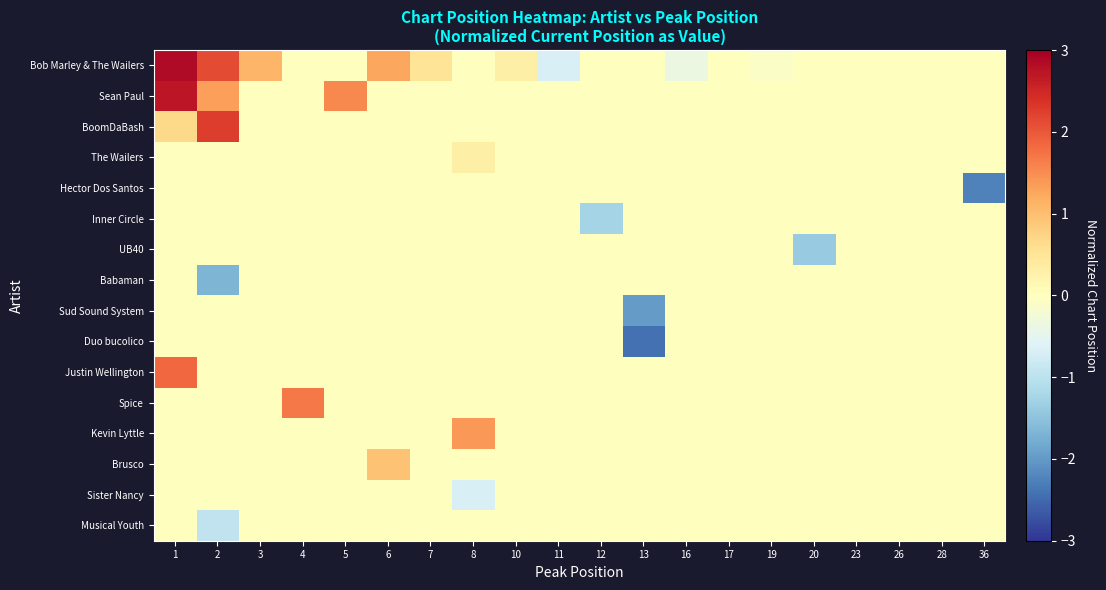

Reading left to right, transcribe all the data shown in this chart.

Bob Marley & The Wailers: 1=2.9	2=2.1	3=1.1	4=0.0	5=0.0	6=1.2	7=0.5	8=0.0	10=0.3	11=-0.7	12=0.0	13=0.0	16=-0.4	17=0.0	19=-0.1	20=0.0	23=0.0	26=0.0	28=0.0	36=0.0
Sean Paul: 1=2.7	2=1.3	3=0.0	4=0.0	5=1.5	6=0.0	7=0.0	8=0.0	10=0.0	11=0.0	12=0.0	13=0.0	16=0.0	17=0.0	19=0.0	20=0.0	23=0.0	26=0.0	28=0.0	36=0.0
BoomDaBash: 1=0.7	2=2.3	3=0.0	4=0.0	5=0.0	6=0.0	7=0.0	8=0.0	10=0.0	11=0.0	12=0.0	13=0.0	16=0.0	17=0.0	19=0.0	20=0.0	23=0.0	26=0.0	28=0.0	36=0.0
The Wailers: 1=0.0	2=0.0	3=0.0	4=0.0	5=0.0	6=0.0	7=0.0	8=0.3	10=0.0	11=0.0	12=0.0	13=0.0	16=0.0	17=0.0	19=0.0	20=0.0	23=0.0	26=0.0	28=0.0	36=0.0
Hector Dos Santos: 1=0.0	2=0.0	3=0.0	4=0.0	5=0.0	6=0.0	7=0.0	8=0.0	10=0.0	11=0.0	12=0.0	13=0.0	16=0.0	17=0.0	19=0.0	20=0.0	23=0.0	26=0.0	28=0.0	36=-2.3
Inner Circle: 1=0.0	2=0.0	3=0.0	4=0.0	5=0.0	6=0.0	7=0.0	8=0.0	10=0.0	11=0.0	12=-1.2	13=0.0	16=0.0	17=0.0	19=0.0	20=0.0	23=0.0	26=0.0	28=0.0	36=0.0
UB40: 1=0.0	2=0.0	3=0.0	4=0.0	5=0.0	6=0.0	7=0.0	8=0.0	10=0.0	11=0.0	12=0.0	13=0.0	16=0.0	17=0.0	19=0.0	20=-1.4	23=0.0	26=0.0	28=0.0	36=0.0
Babaman: 1=0.0	2=-1.7	3=0.0	4=0.0	5=0.0	6=0.0	7=0.0	8=0.0	10=0.0	11=0.0	12=0.0	13=0.0	16=0.0	17=0.0	19=0.0	20=0.0	23=0.0	26=0.0	28=0.0	36=0.0
Sud Sound System: 1=0.0	2=0.0	3=0.0	4=0.0	5=0.0	6=0.0	7=0.0	8=0.0	10=0.0	11=0.0	12=0.0	13=-2.0	16=0.0	17=0.0	19=0.0	20=0.0	23=0.0	26=0.0	28=0.0	36=0.0
Duo bucolico: 1=0.0	2=0.0	3=0.0	4=0.0	5=0.0	6=0.0	7=0.0	8=0.0	10=0.0	11=0.0	12=0.0	13=-2.4	16=0.0	17=0.0	19=0.0	20=0.0	23=0.0	26=0.0	28=0.0	36=0.0
Justin Wellington: 1=1.8	2=0.0	3=0.0	4=0.0	5=0.0	6=0.0	7=0.0	8=0.0	10=0.0	11=0.0	12=0.0	13=0.0	16=0.0	17=0.0	19=0.0	20=0.0	23=0.0	26=0.0	28=0.0	36=0.0
Spice: 1=0.0	2=0.0	3=0.0	4=1.7	5=0.0	6=0.0	7=0.0	8=0.0	10=0.0	11=0.0	12=0.0	13=0.0	16=0.0	17=0.0	19=0.0	20=0.0	23=0.0	26=0.0	28=0.0	36=0.0
Kevin Lyttle: 1=0.0	2=0.0	3=0.0	4=0.0	5=0.0	6=0.0	7=0.0	8=1.4	10=0.0	11=0.0	12=0.0	13=0.0	16=0.0	17=0.0	19=0.0	20=0.0	23=0.0	26=0.0	28=0.0	36=0.0
Brusco: 1=0.0	2=0.0	3=0.0	4=0.0	5=0.0	6=1.0	7=0.0	8=0.0	10=0.0	11=0.0	12=0.0	13=0.0	16=0.0	17=0.0	19=0.0	20=0.0	23=0.0	26=0.0	28=0.0	36=0.0
Sister Nancy: 1=0.0	2=0.0	3=0.0	4=0.0	5=0.0	6=0.0	7=0.0	8=-0.7	10=0.0	11=0.0	12=0.0	13=0.0	16=0.0	17=0.0	19=0.0	20=0.0	23=0.0	26=0.0	28=0.0	36=0.0
Musical Youth: 1=0.0	2=-1.0	3=0.0	4=0.0	5=0.0	6=0.0	7=0.0	8=0.0	10=0.0	11=0.0	12=0.0	13=0.0	16=0.0	17=0.0	19=0.0	20=0.0	23=0.0	26=0.0	28=0.0	36=0.0